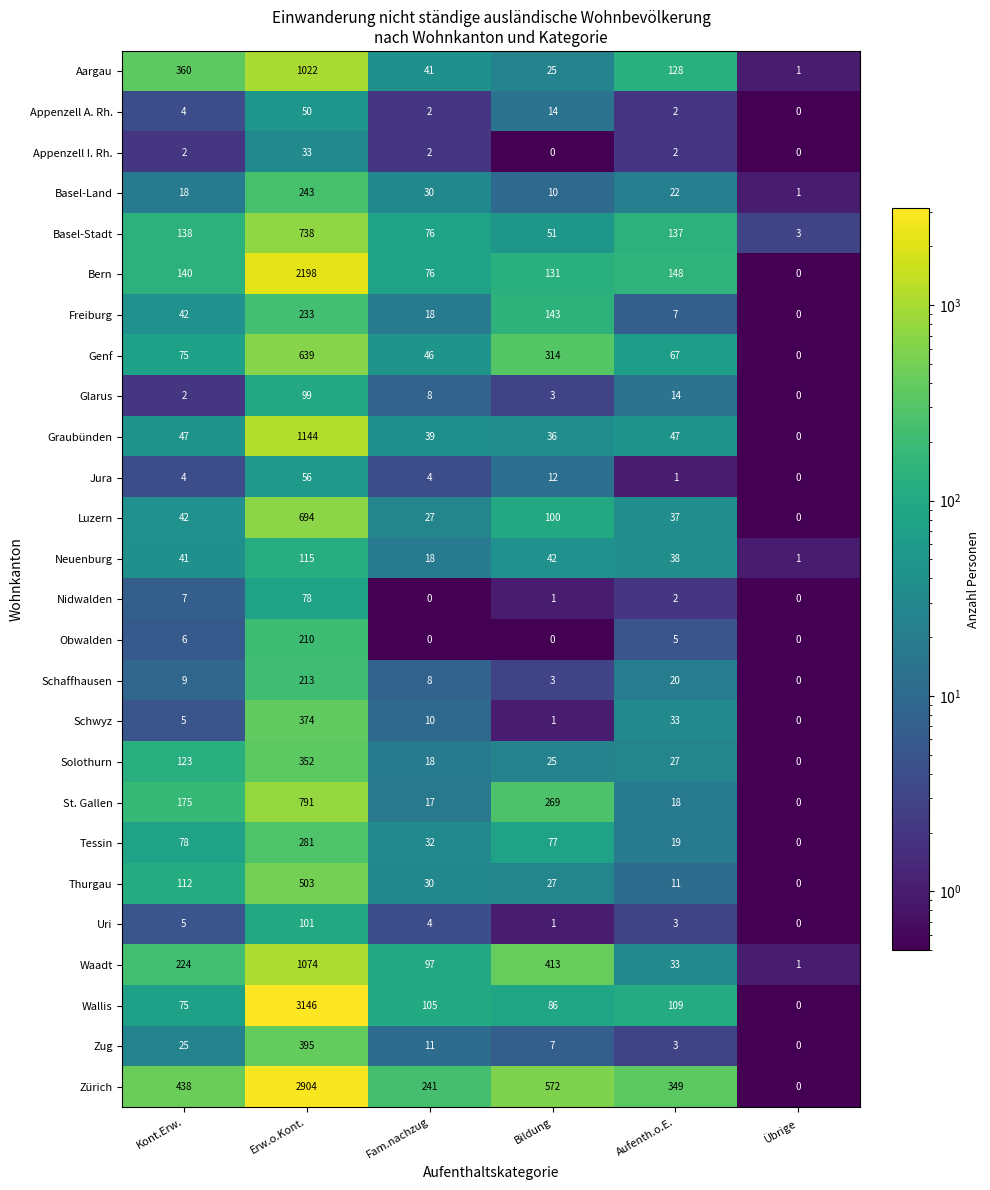

At which label is Neuenburg closest to 58?

Bildung